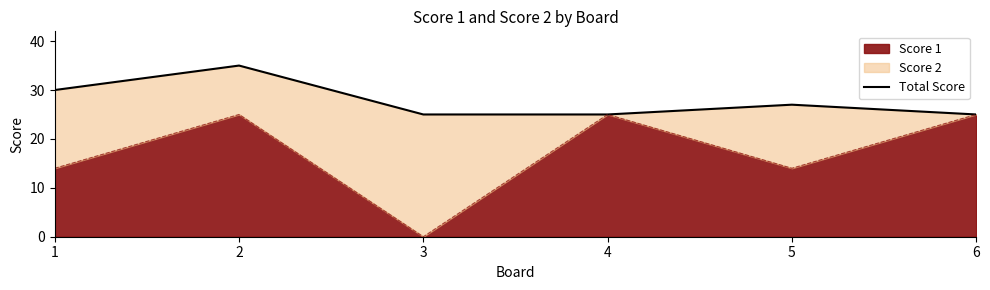

At which label does the data first exceed 27?

1